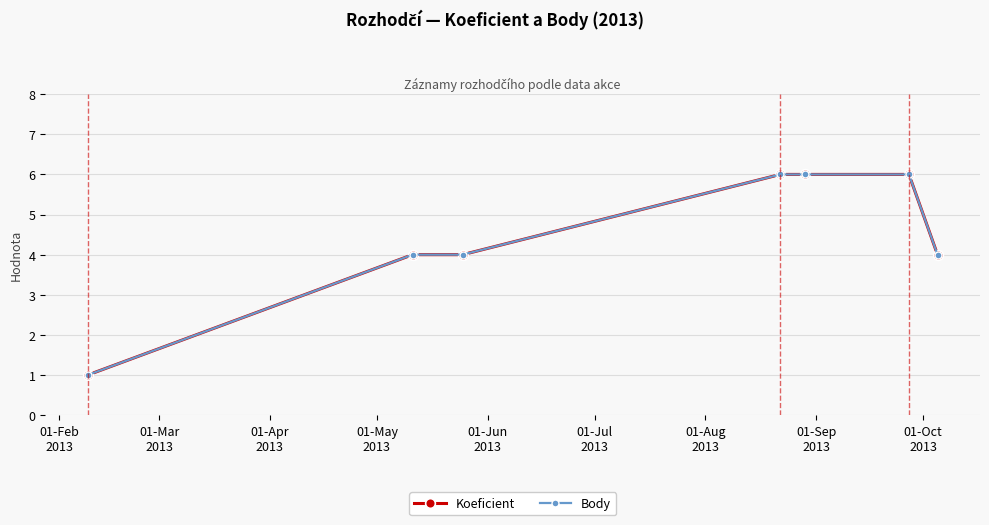

Reading right to left, list all the values displayed in this chart.

Koeficient: 4	6	6	6	4	4	1
Body: 4	6	6	6	4	4	1